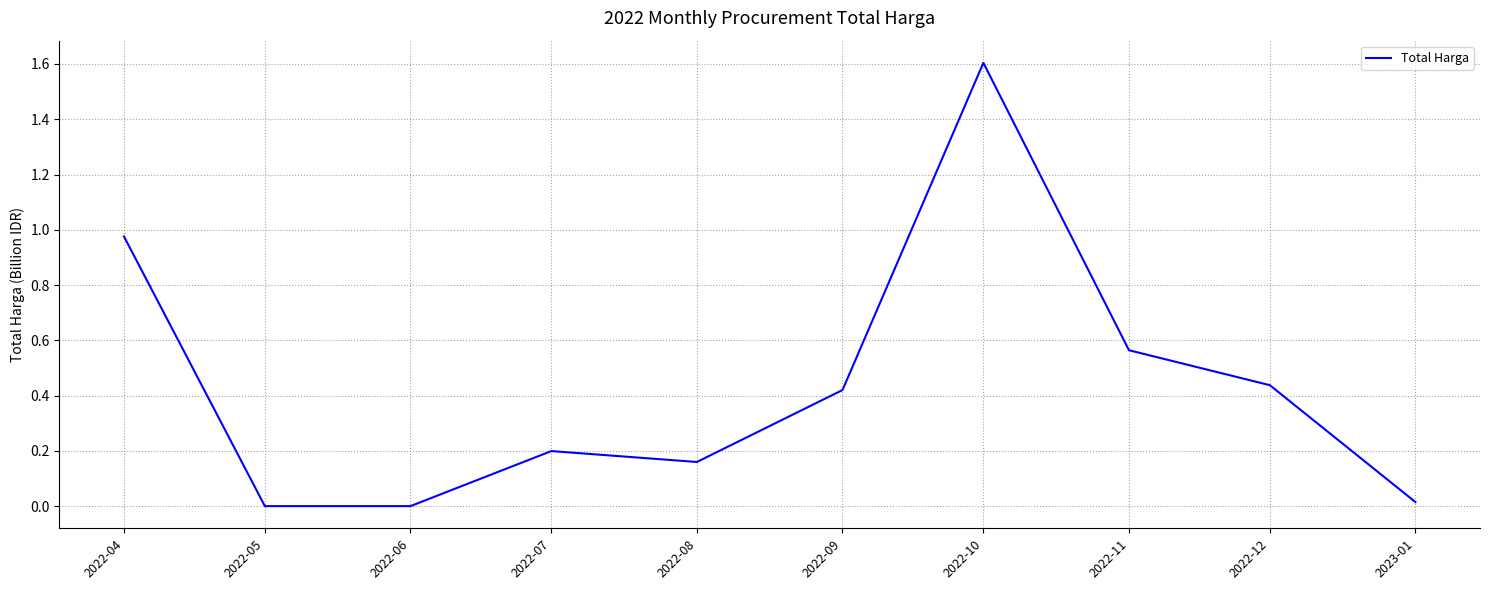

True or false: the data shows 2.7 at 2022-10.

False